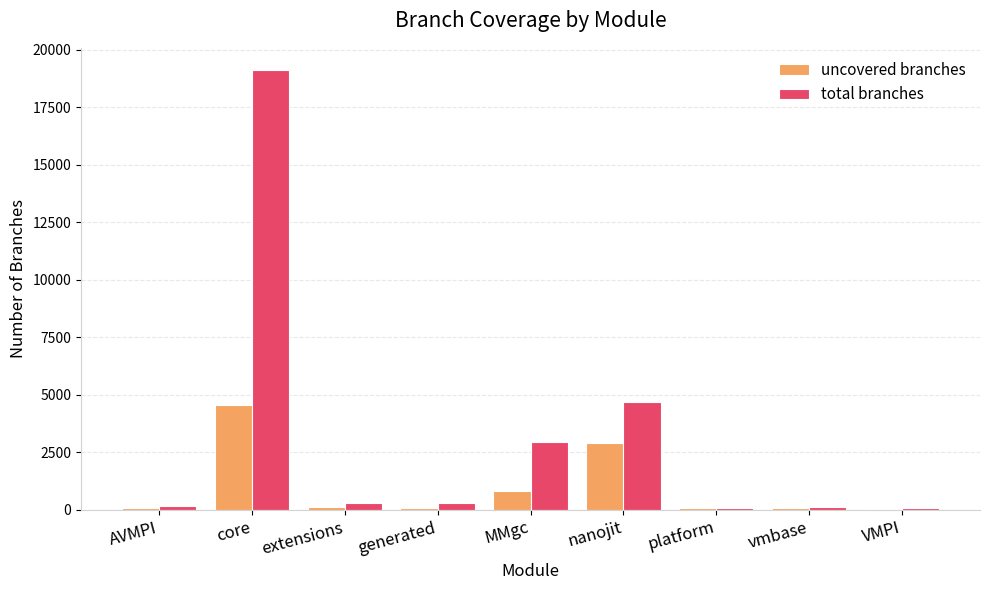

Which series changed the most between nanojit and vmbase?

total branches